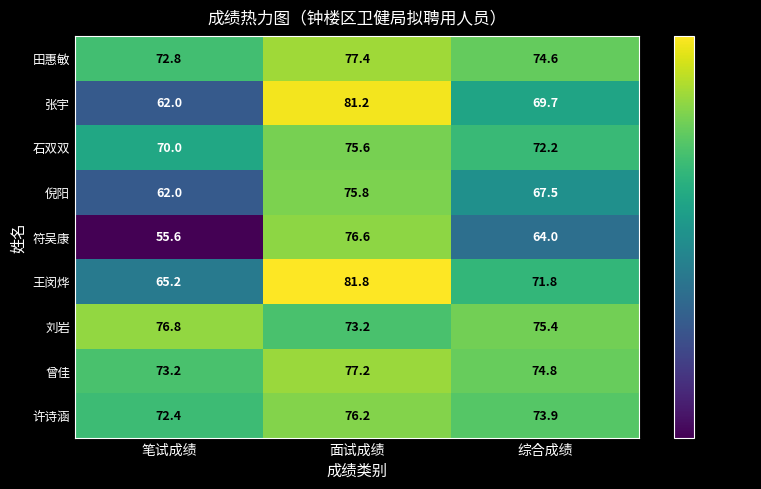

Rank the series by their maximum value, from lowest to highest.

石双双, 倪阳, 许诗涵, 符吴康, 刘岩, 曾佳, 田惠敏, 张宇, 王闵烨